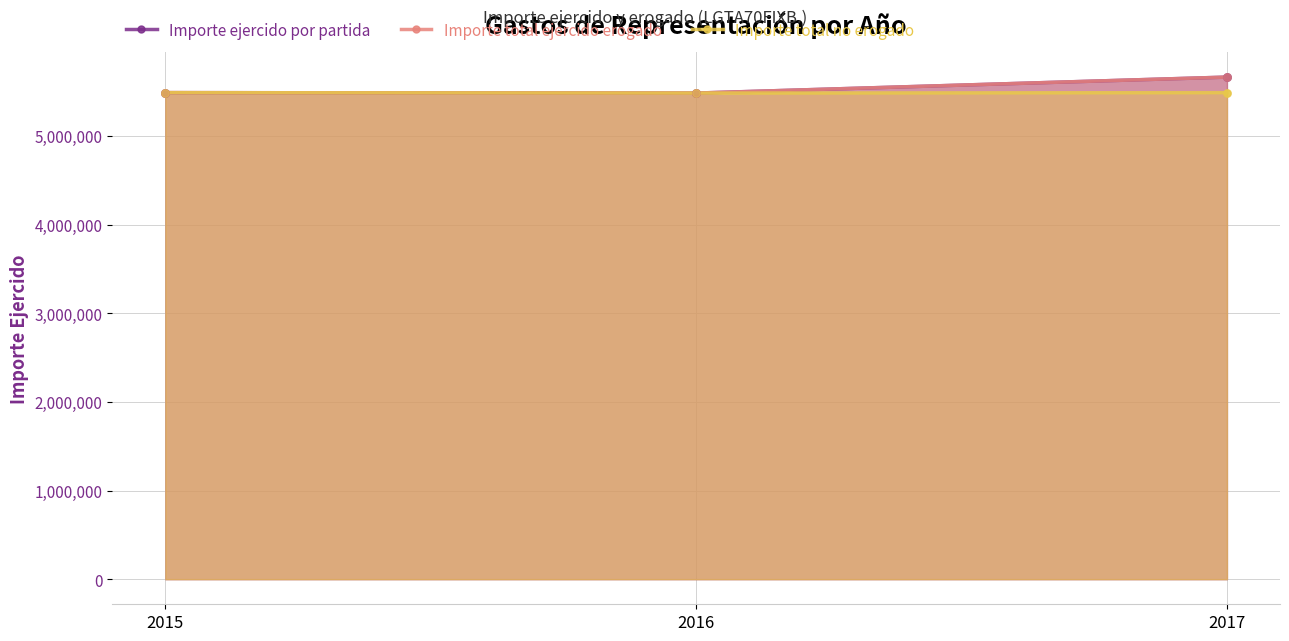

What are all the series names shown in the legend?

Importe ejercido por partida, Importe total ejercido erogado, Importe total no erogado